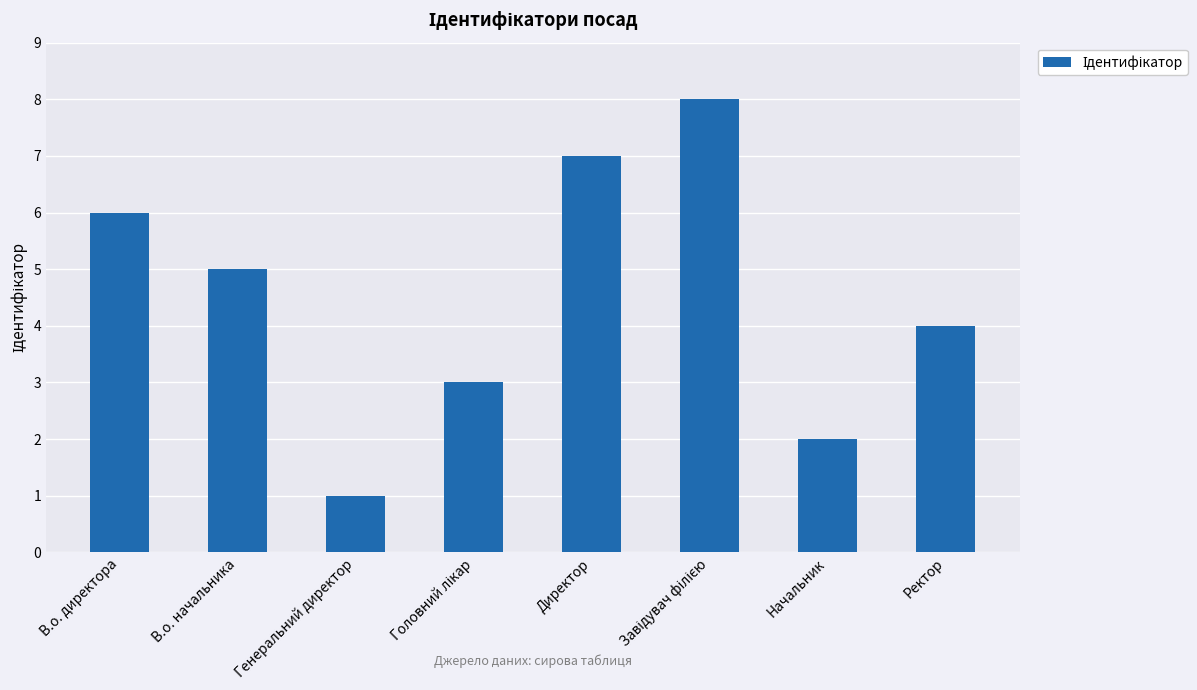

Count the values in the range 3 to 7.

5